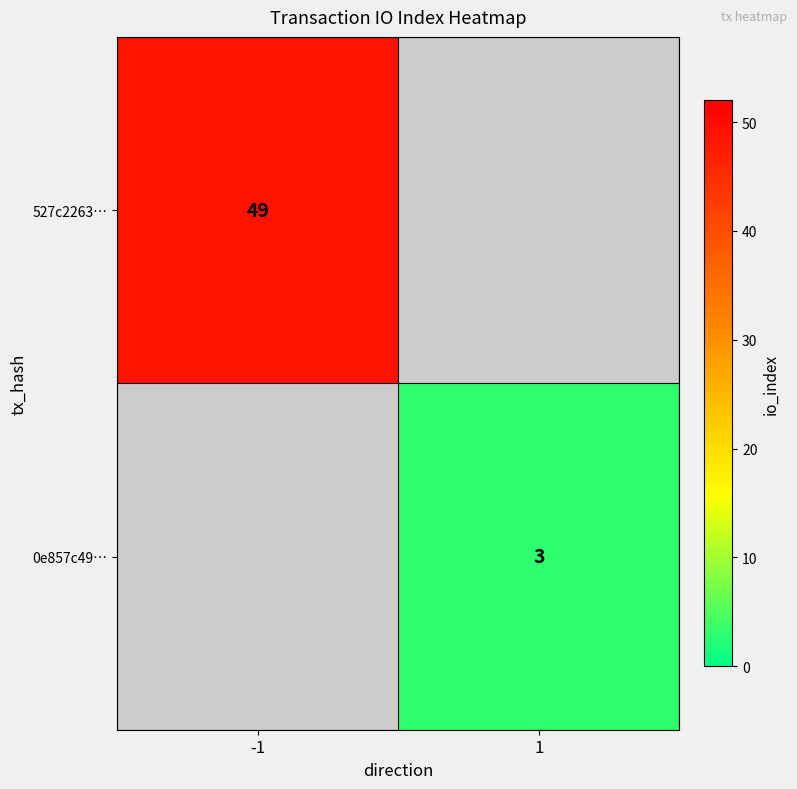

The value of 527c2263… at -1 is 49. True or false?

True